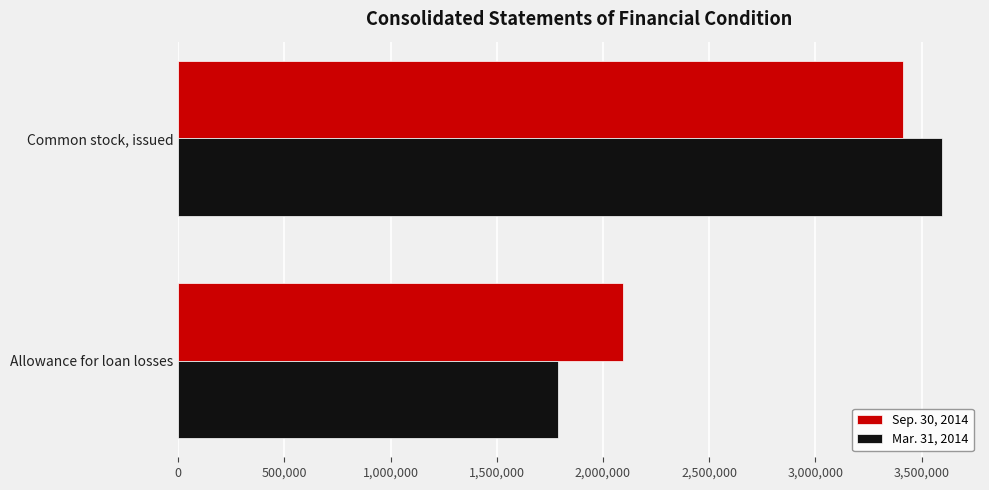

How many distinct data groups are displayed?

2